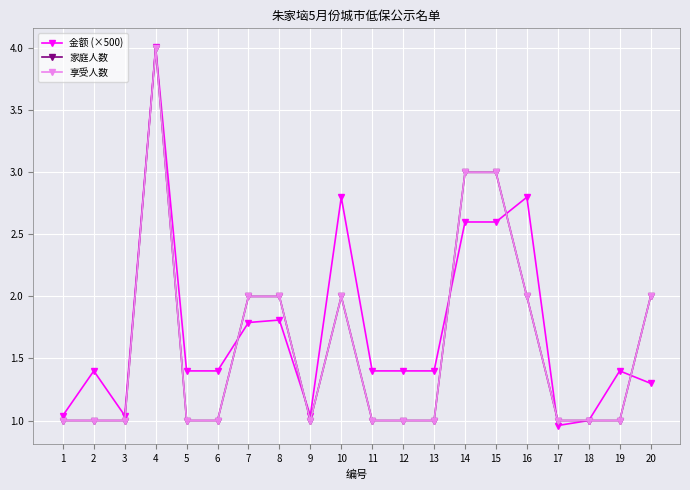

What is the sum of all 家庭人数 values?

32.0